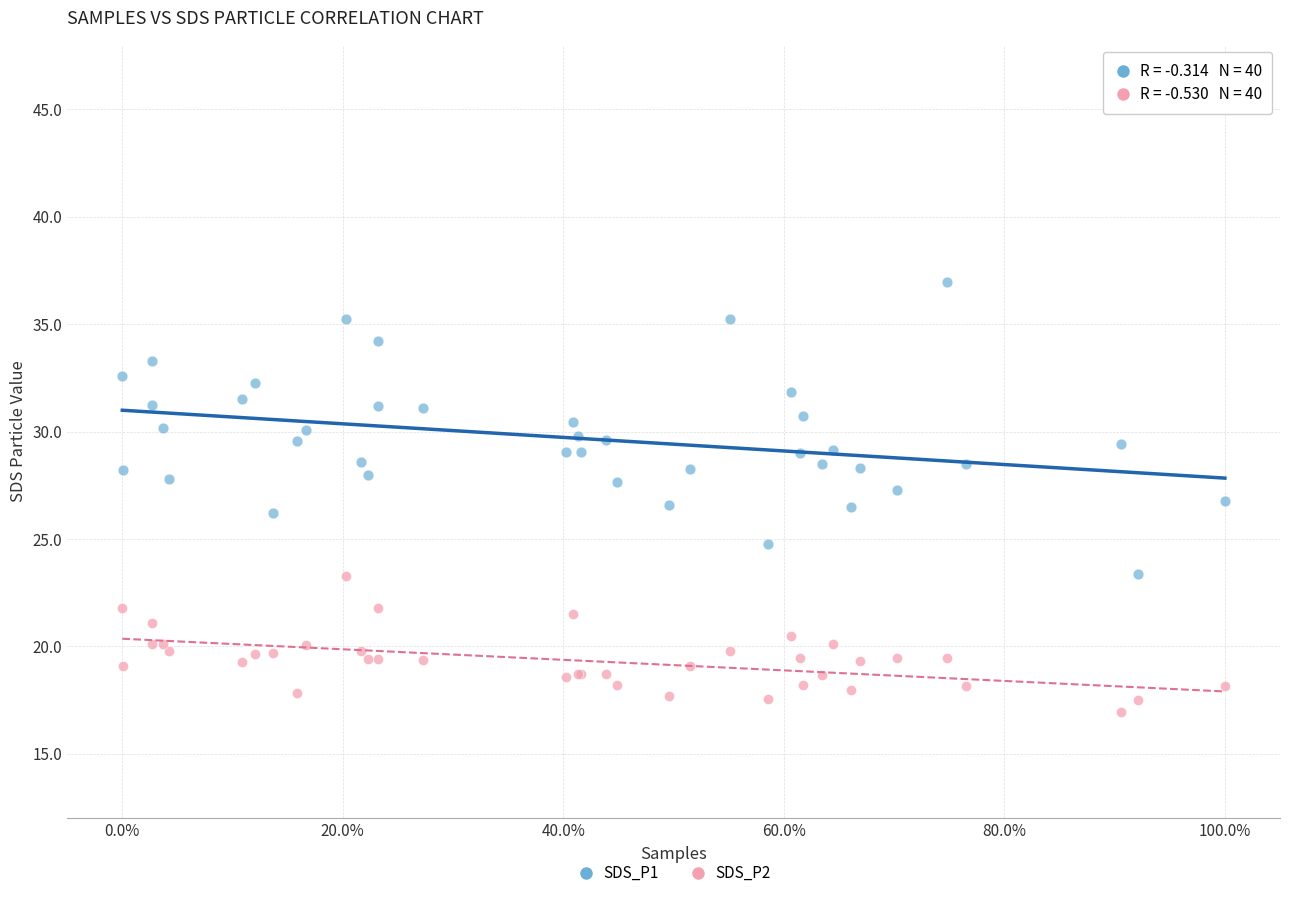

Which series reaches the maximum Y coordinate?

SDS_P1